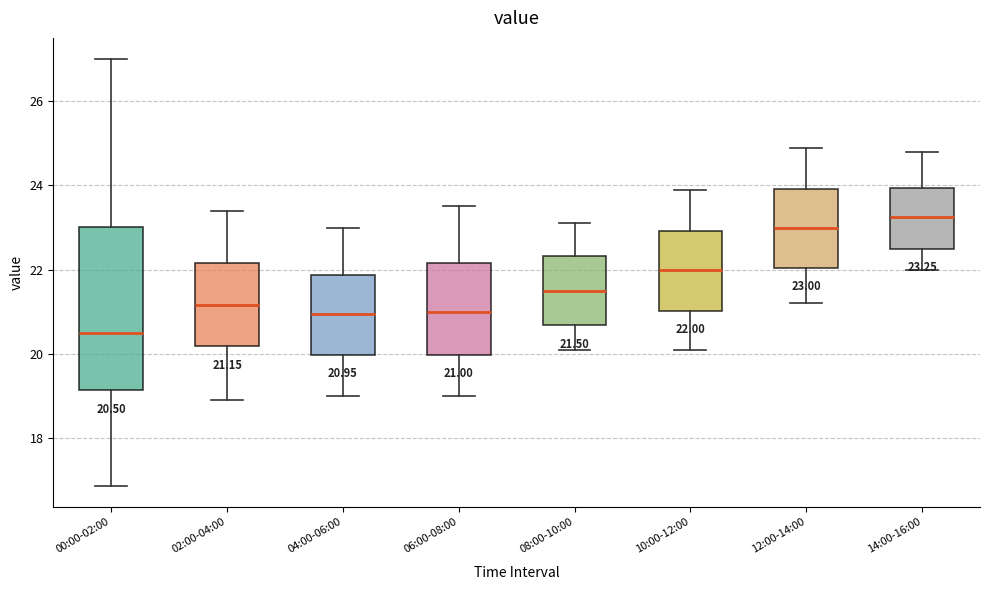

Which box has the highest median line?

14:00-16:00